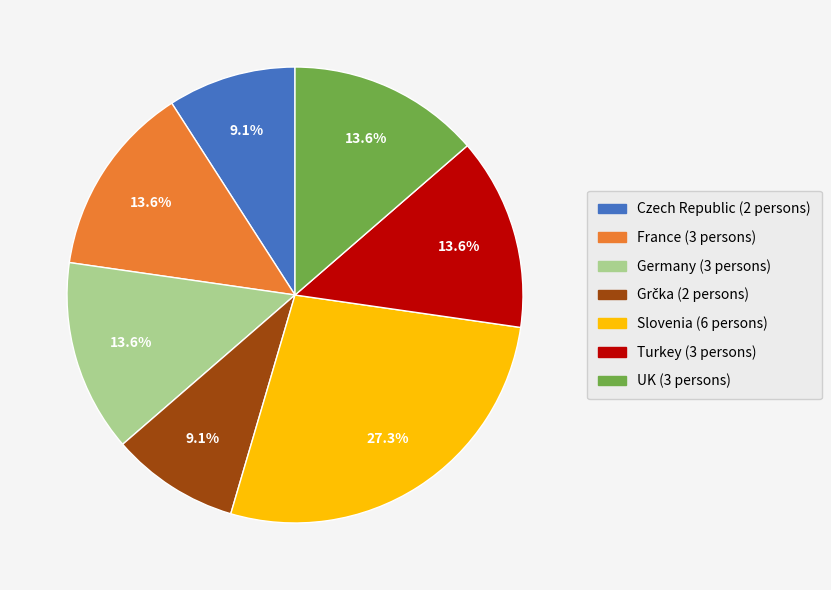

Is there any slice that represents more than half of the pie?

No